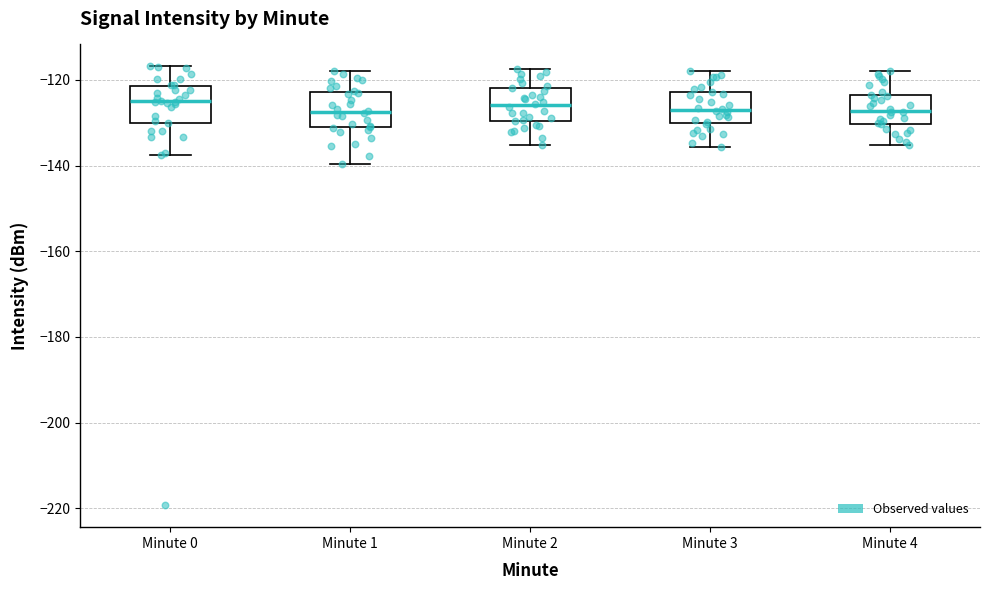

Reading left to right, transcribe this box plot: for each box, give where its median line is, the range the box spans, and where its two whiskers end, as read against the y-axis. The values are not printed on the chart, so give them approximately, as read against the axis.

Minute 0: median -124, box -130 to -122, whiskers -138 to -116
Minute 1: median -128, box -132 to -122, whiskers -140 to -118
Minute 2: median -126, box -130 to -122, whiskers -136 to -118
Minute 3: median -128, box -130 to -122, whiskers -136 to -118
Minute 4: median -128, box -130 to -124, whiskers -136 to -118